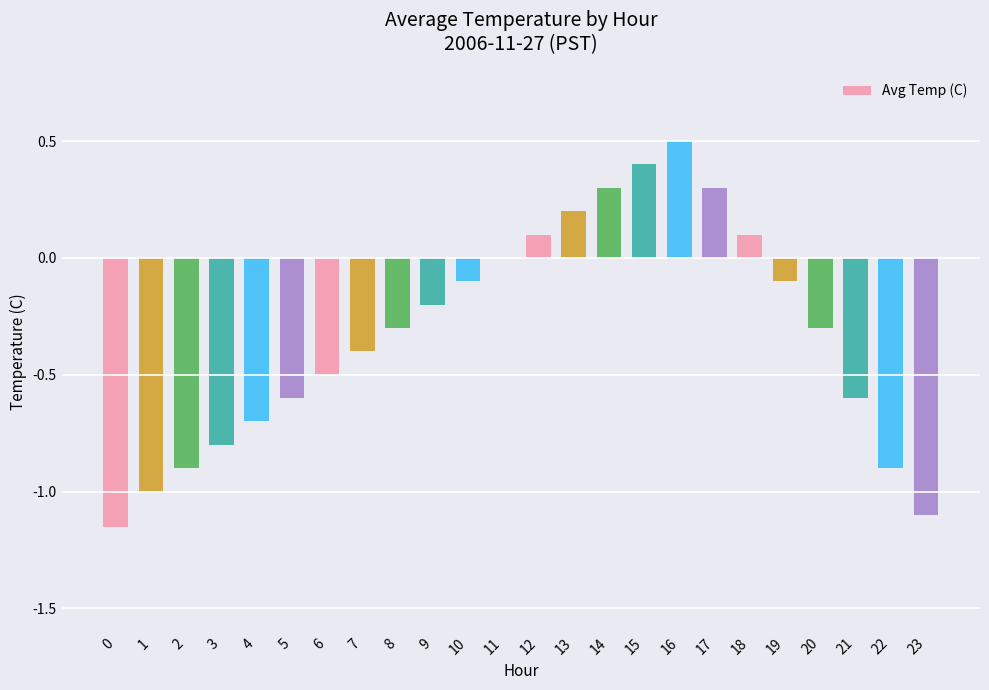

How many data points does each series have?

24